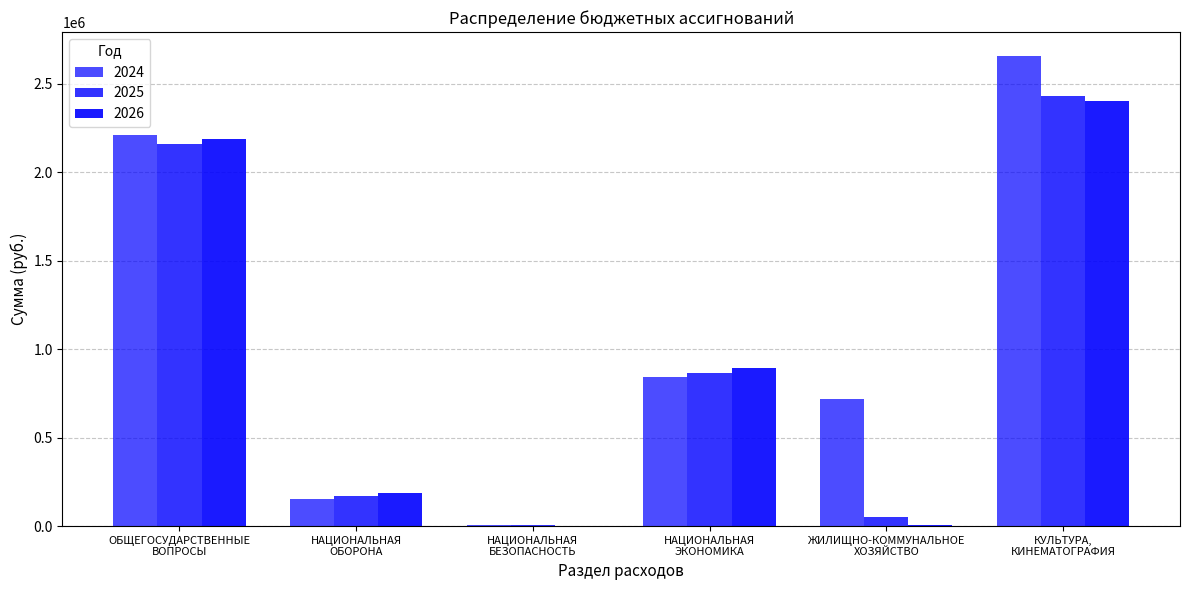

What is the label of the 4th bar from the right?

НАЦИОНАЛЬНАЯ
БЕЗОПАСНОСТЬ